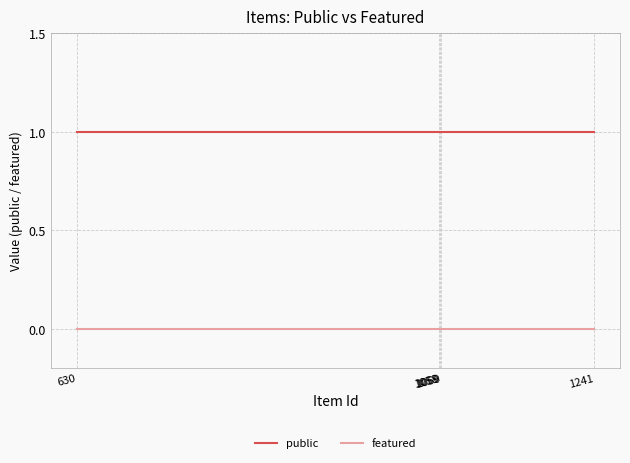

True or false: featured and public cross at least once.

False